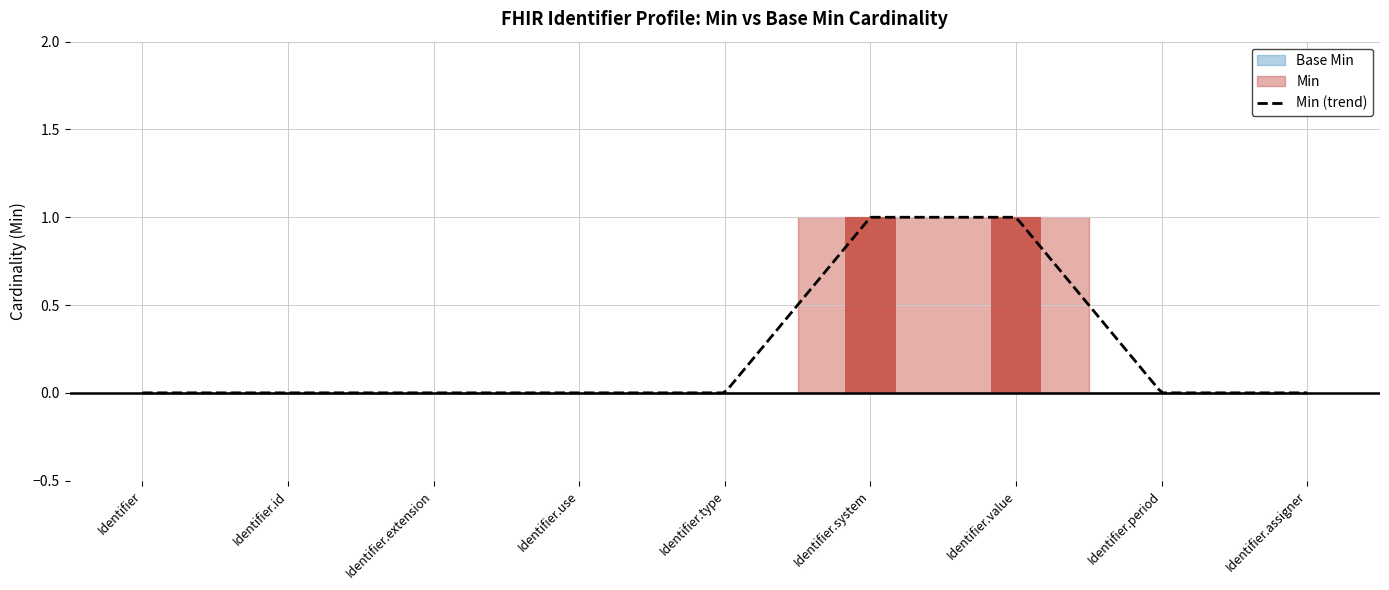

Reading left to right, transcribe all the data shown in this chart.

Min: Identifier=0	Identifier.id=0	Identifier.extension=0	Identifier.use=0	Identifier.type=0	Identifier.system=1	Identifier.value=1	Identifier.period=0	Identifier.assigner=0
Base Min: Identifier=0	Identifier.id=0	Identifier.extension=0	Identifier.use=0	Identifier.type=0	Identifier.system=0	Identifier.value=0	Identifier.period=0	Identifier.assigner=0